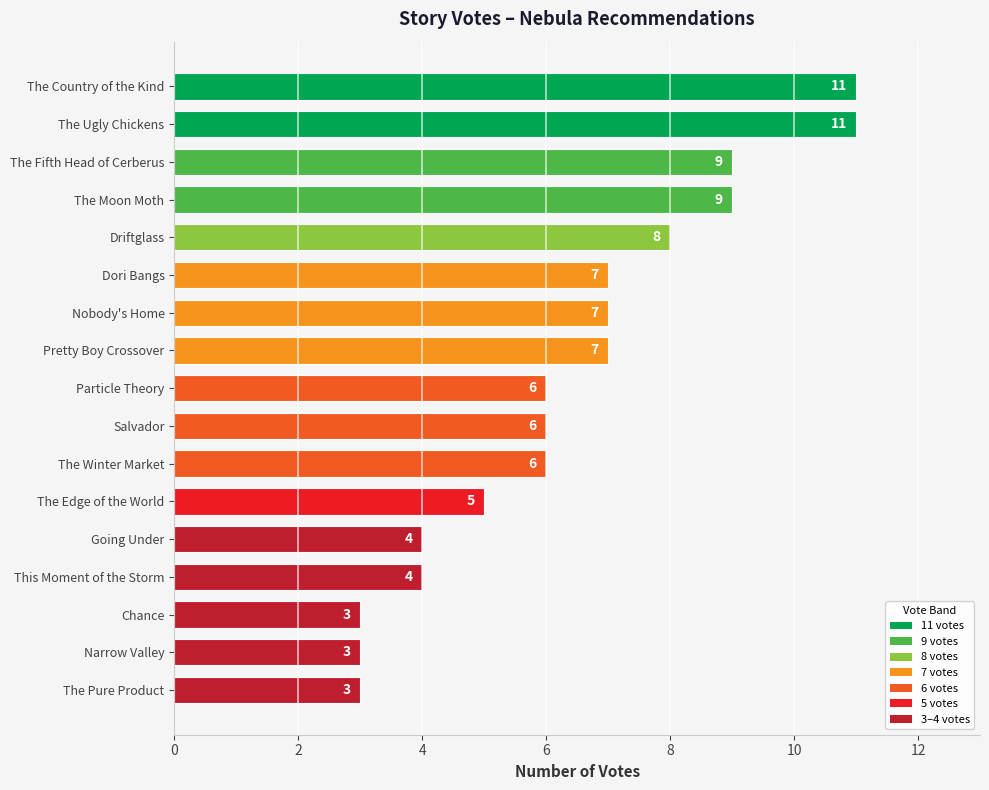

The value at The Country of the Kind is 20. True or false?

False